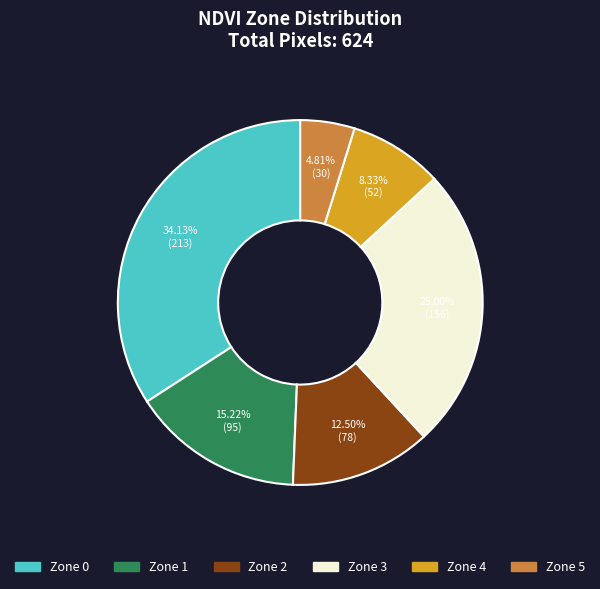

Which has a higher value, Zone 3 or Zone 1?

Zone 3